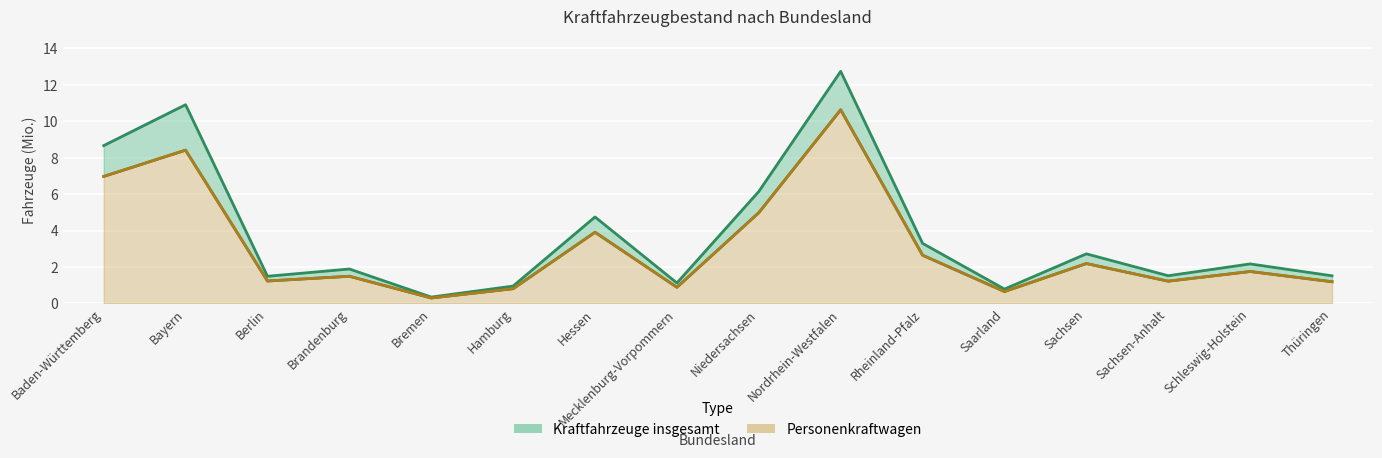

Reading left to right, transcribe all the data shown in this chart.

Kraftfahrzeuge insgesamt: Baden-Württemberg=8.7	Bayern=10.9	Berlin=1.5	Brandenburg=1.9	Bremen=0.3	Hamburg=1.0	Hessen=4.7	Mecklenburg-Vorpommern=1.1	Niedersachsen=6.1	Nordrhein-Westfalen=12.7	Rheinland-Pfalz=3.3	Saarland=0.8	Sachsen=2.7	Sachsen-Anhalt=1.5	Schleswig-Holstein=2.2	Thüringen=1.5
Personenkraftwagen: Baden-Württemberg=7.0	Bayern=8.4	Berlin=1.2	Brandenburg=1.5	Bremen=0.3	Hamburg=0.8	Hessen=3.9	Mecklenburg-Vorpommern=0.9	Niedersachsen=5.0	Nordrhein-Westfalen=10.6	Rheinland-Pfalz=2.6	Saarland=0.7	Sachsen=2.2	Sachsen-Anhalt=1.2	Schleswig-Holstein=1.8	Thüringen=1.2